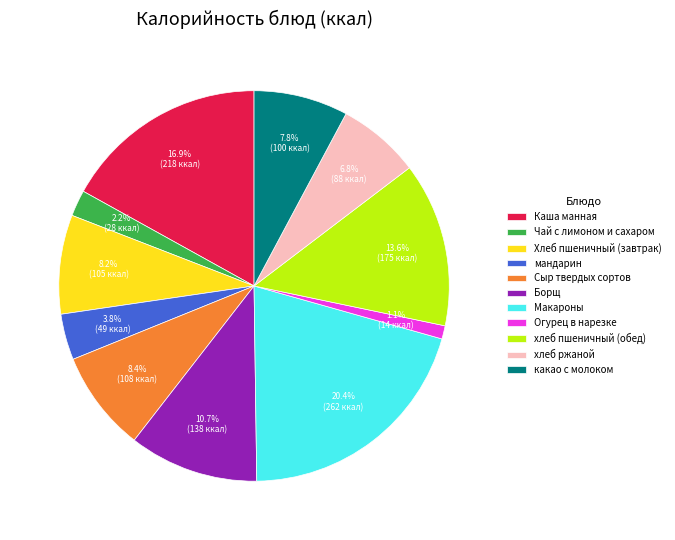

Combined, what portion of the pie is Хлеб пшеничный (завтрак) and хлеб пшеничный (обед)?

21.8%